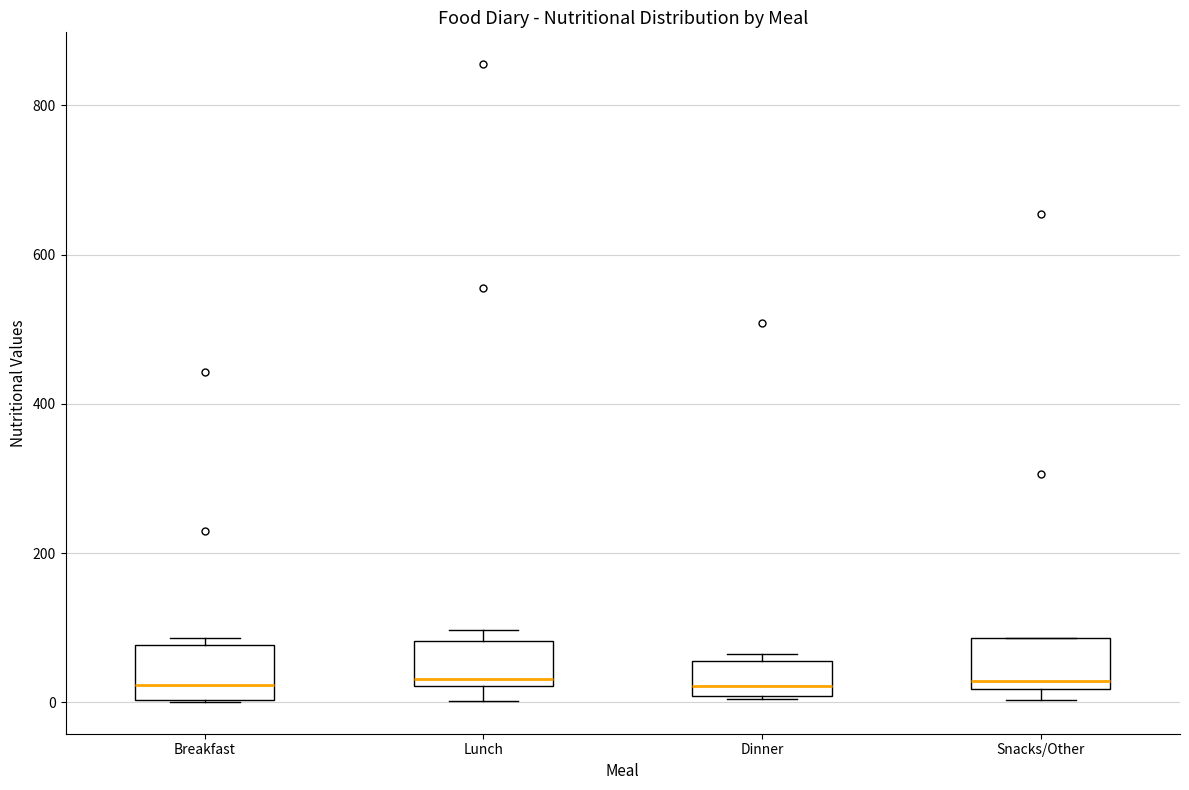

Where is the lower edge of the box for Snacks/Other on the y-axis? The values are not printed on the chart, so give them approximately, as read against the axis.

20